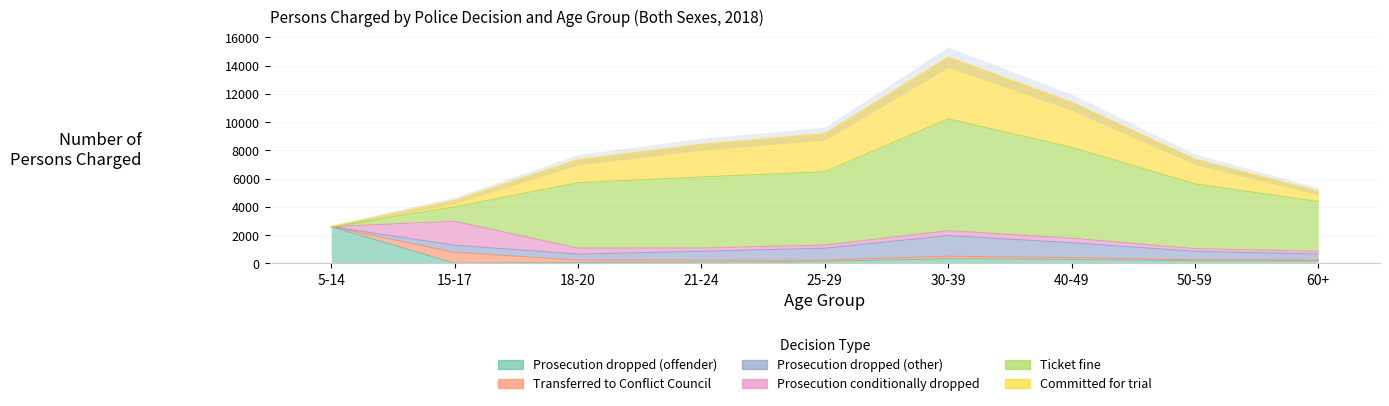

True or false: Prosecution dropped (offender) has more than 2 interior local peaks.

False